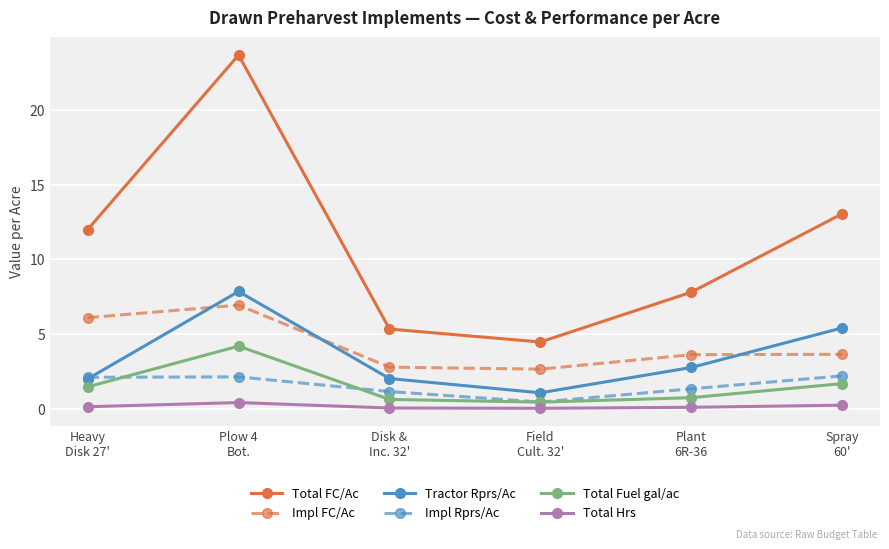

At which category is the sum across all series the highest?

Plow 4
Bot.